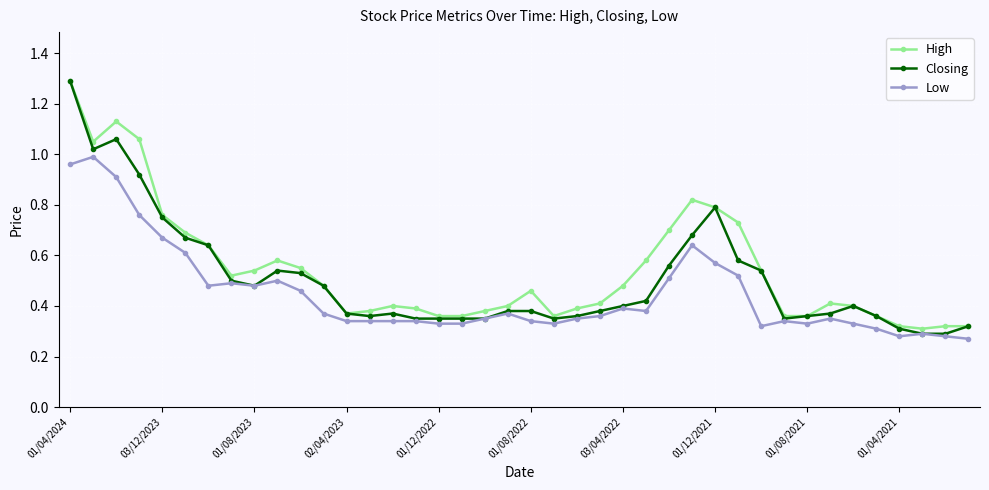

Which series has the widest spread of values?

Closing